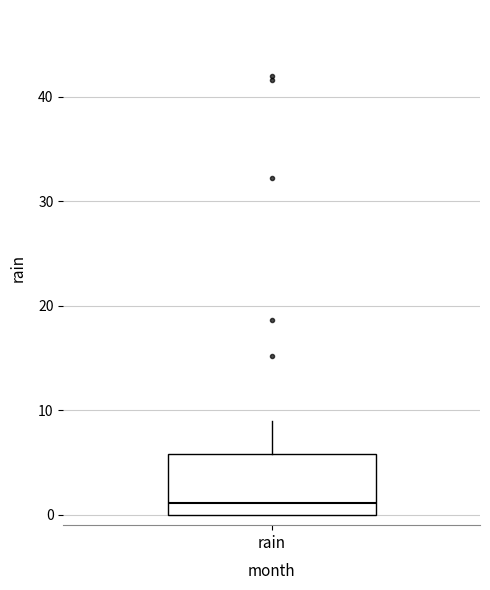

Read this box plot against the y-axis: the position of the median line, the range covered by the box, and the ends of both whiskers. The values are not printed on the chart, so give them approximately, as read against the axis.

median 1, box 0 to 6, whiskers 0 to 9